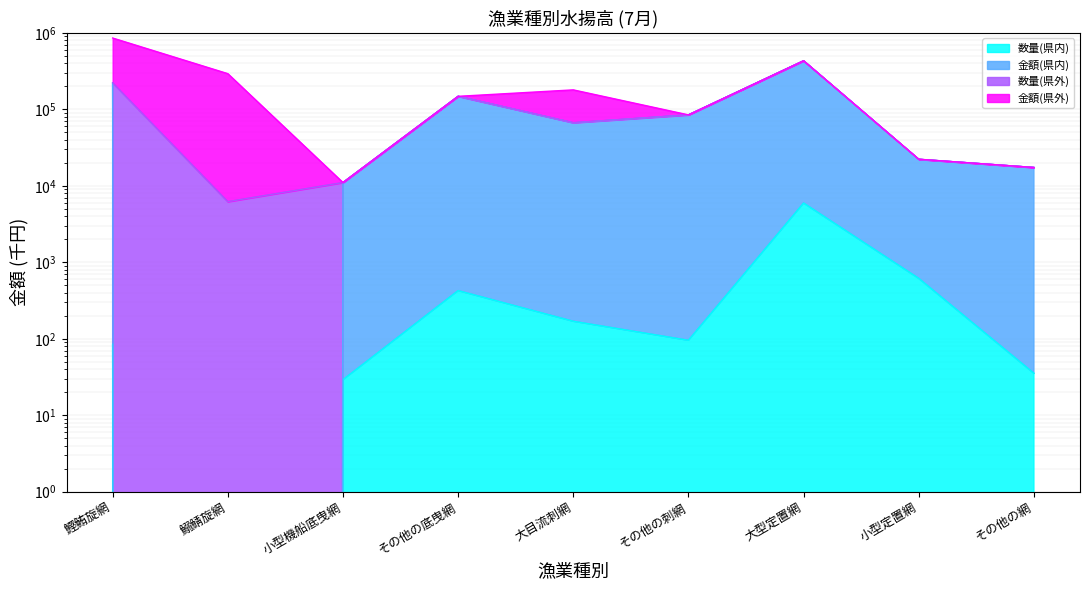

Is it true that 金額(県内) equals 5274.8 at 小型定置網?

False